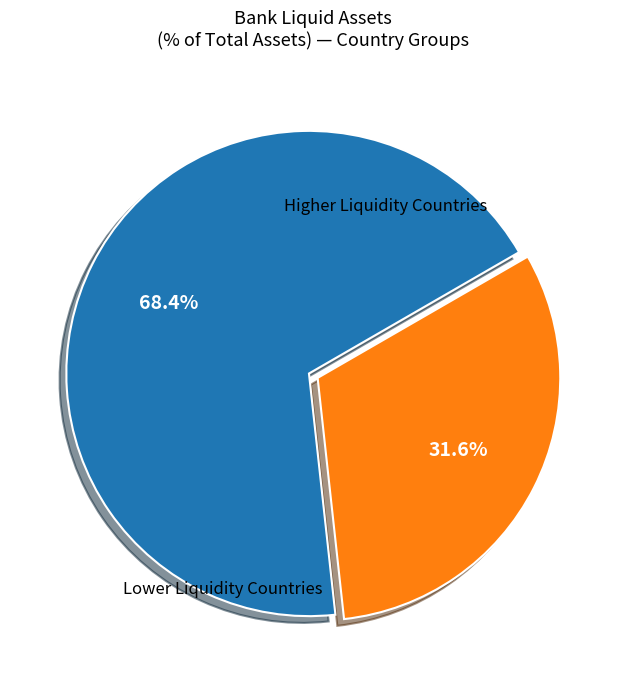

Is there a majority slice in this chart?

Yes